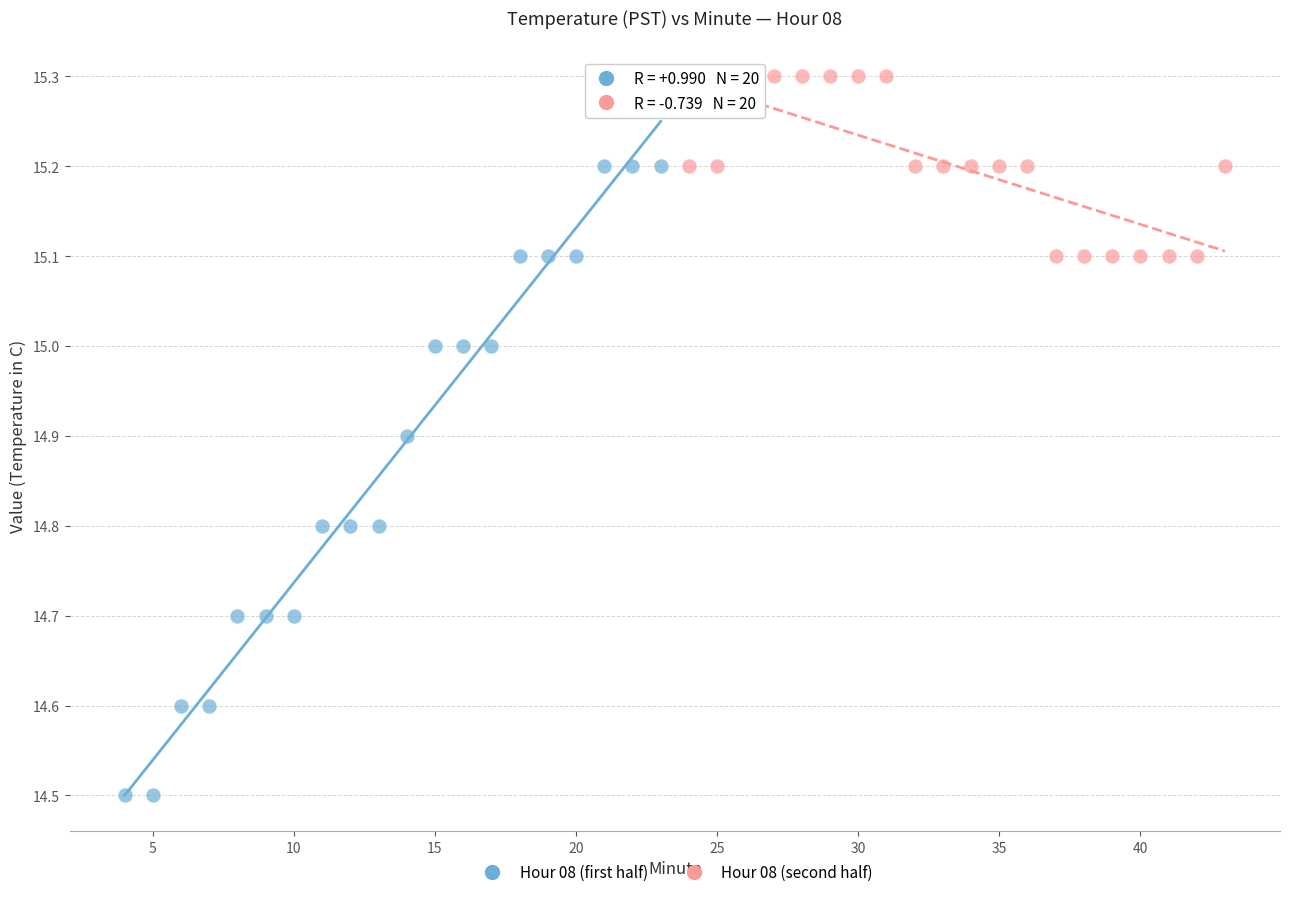

Which series has the widest spread of Y values?

Hour 08 (first half)